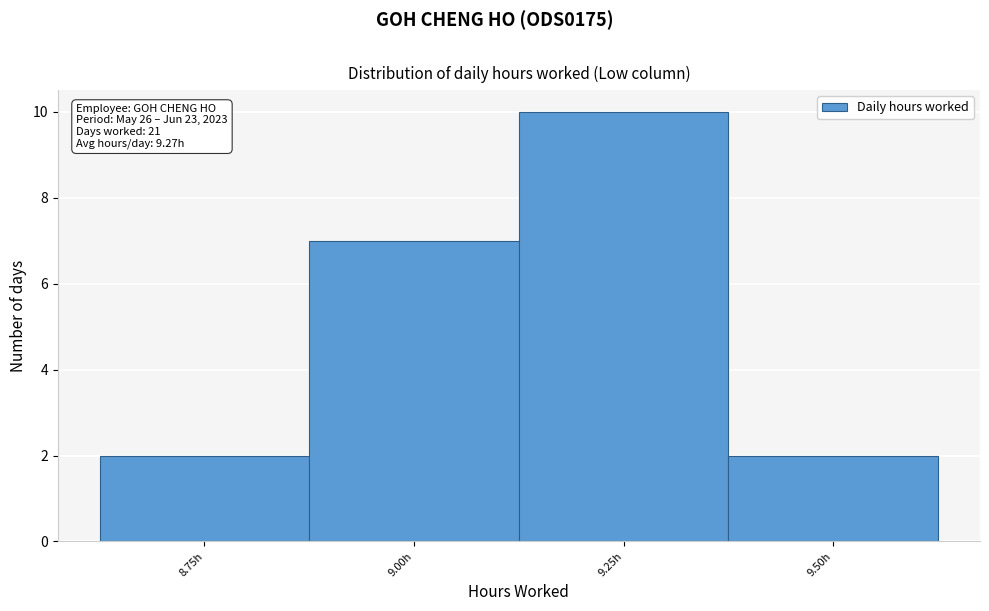

Reading left to right, transcribe all the data shown in this chart.

2	7	10	2